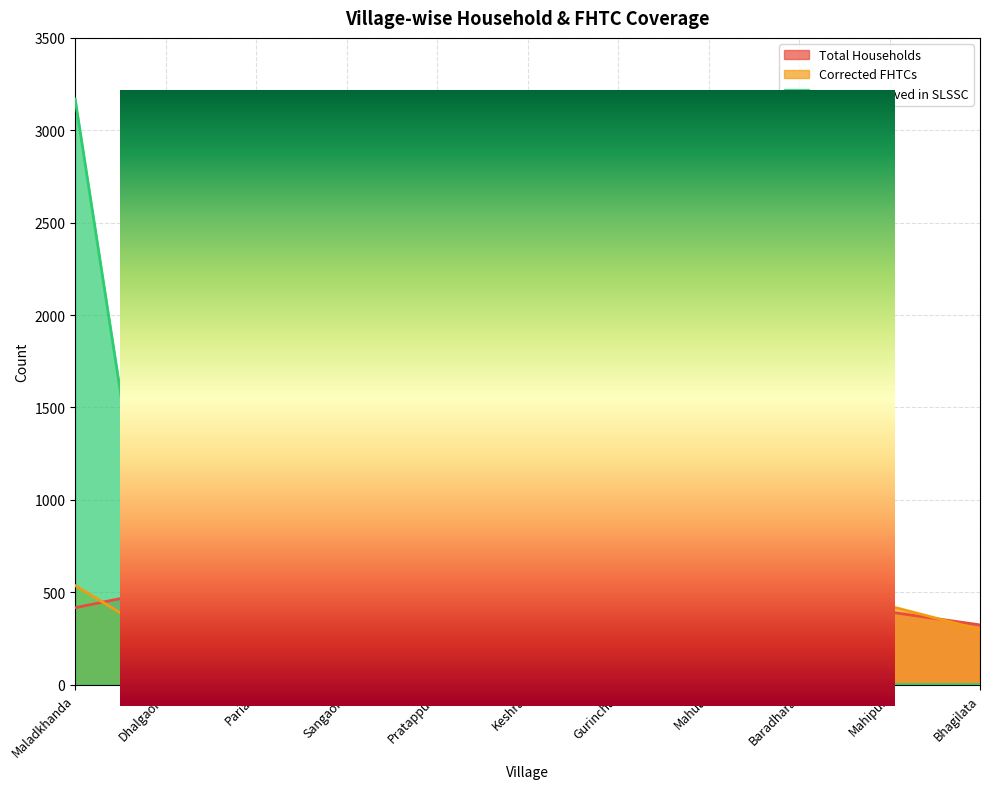

Is the value of FHTCs approved in SLSSC at Pratappur greater than the value of Total Households at Gurincha?

No